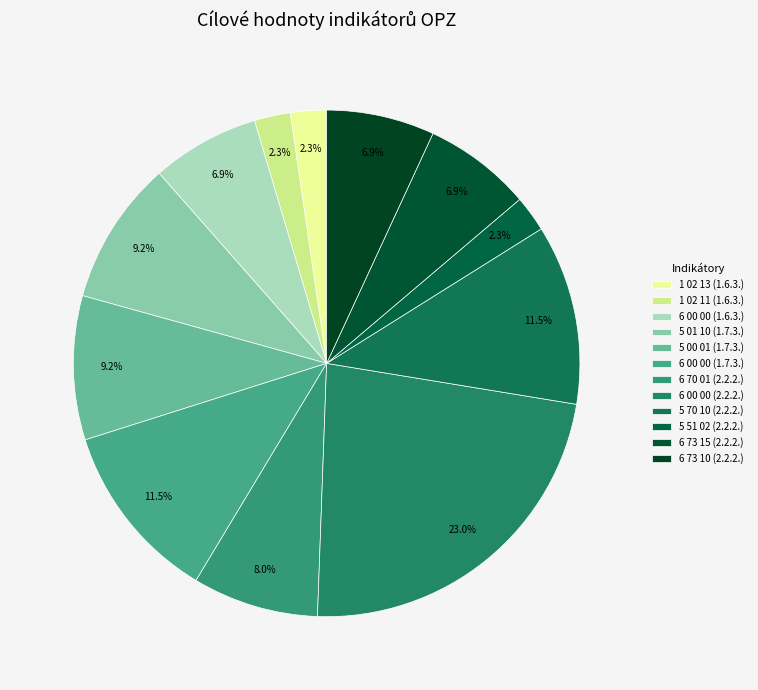

How many slices are in this pie chart?

12